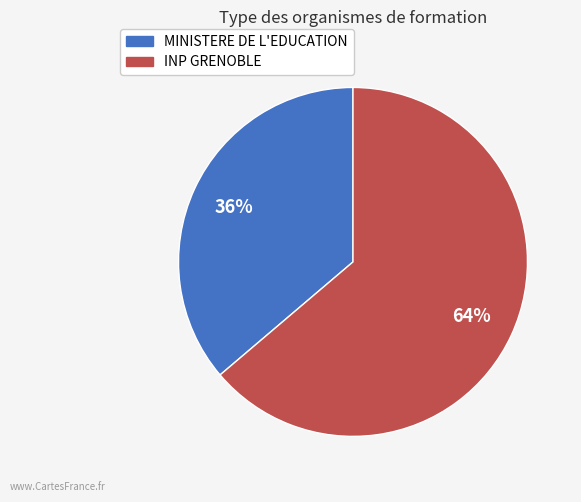

To the nearest percent, what is the difference between the largest and smallest slice percentages?

28%